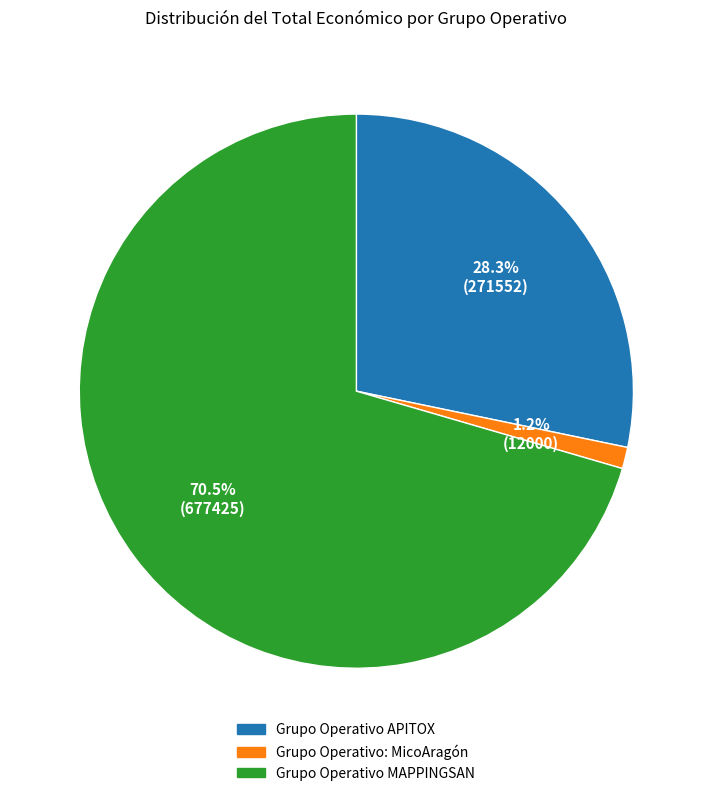

Between Grupo Operativo APITOX and Grupo Operativo: MicoAragón, which is larger?

Grupo Operativo APITOX